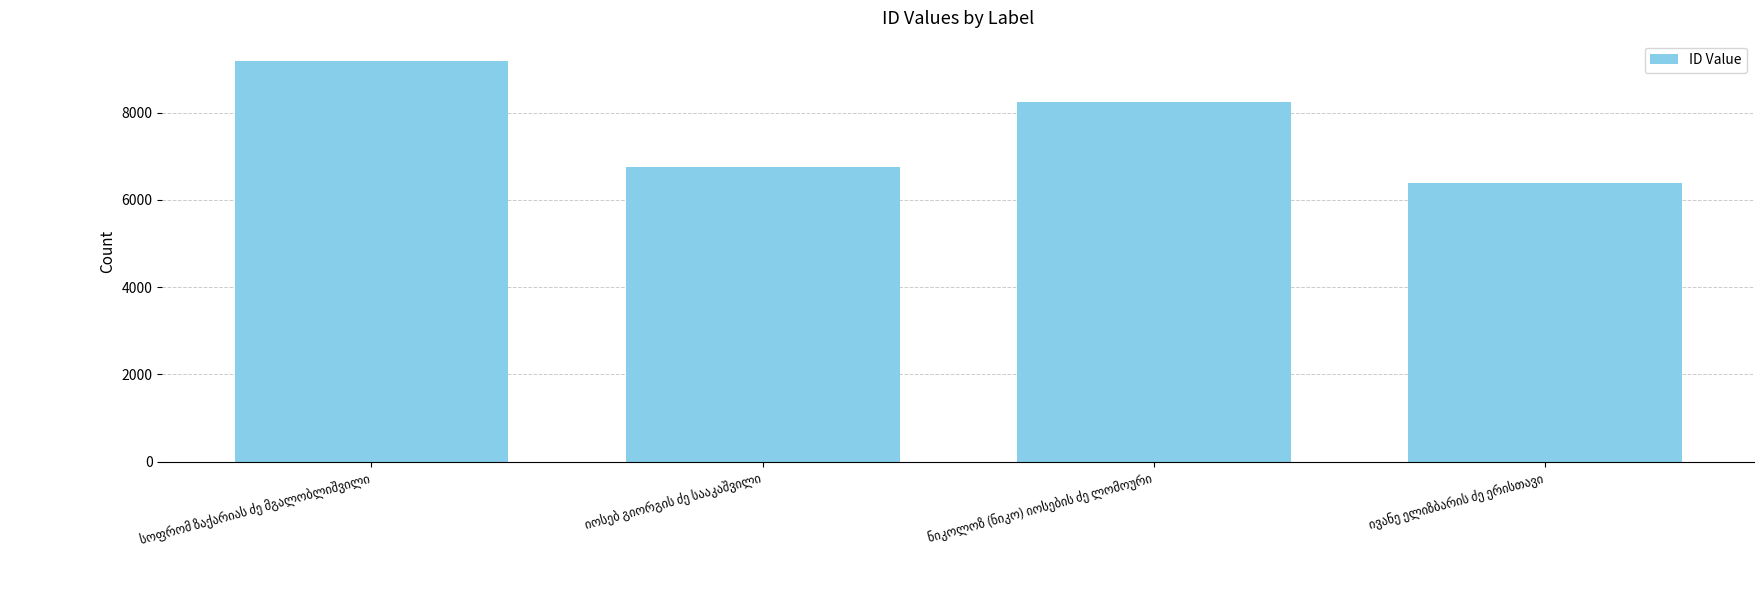

What is the value of the 1st bar from the left?

9189